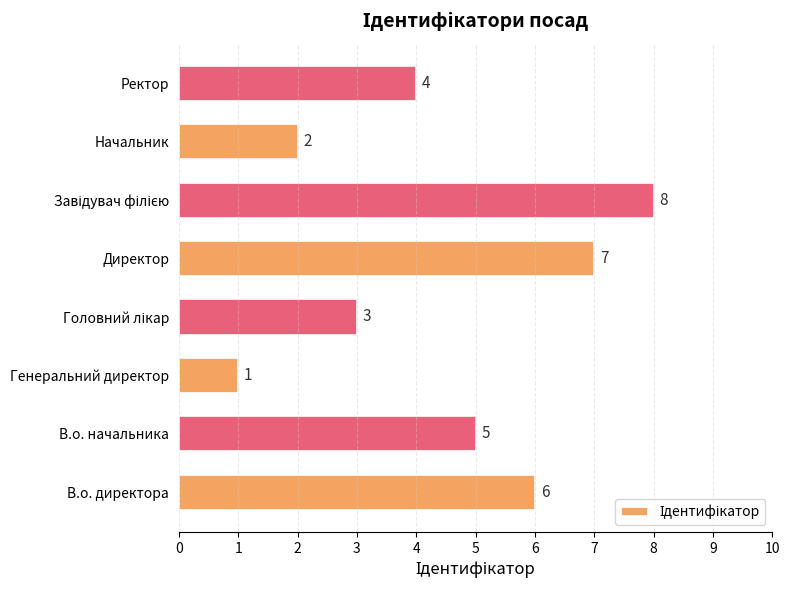

Between В.о. директора and Генеральний директор, which is larger?

В.о. директора